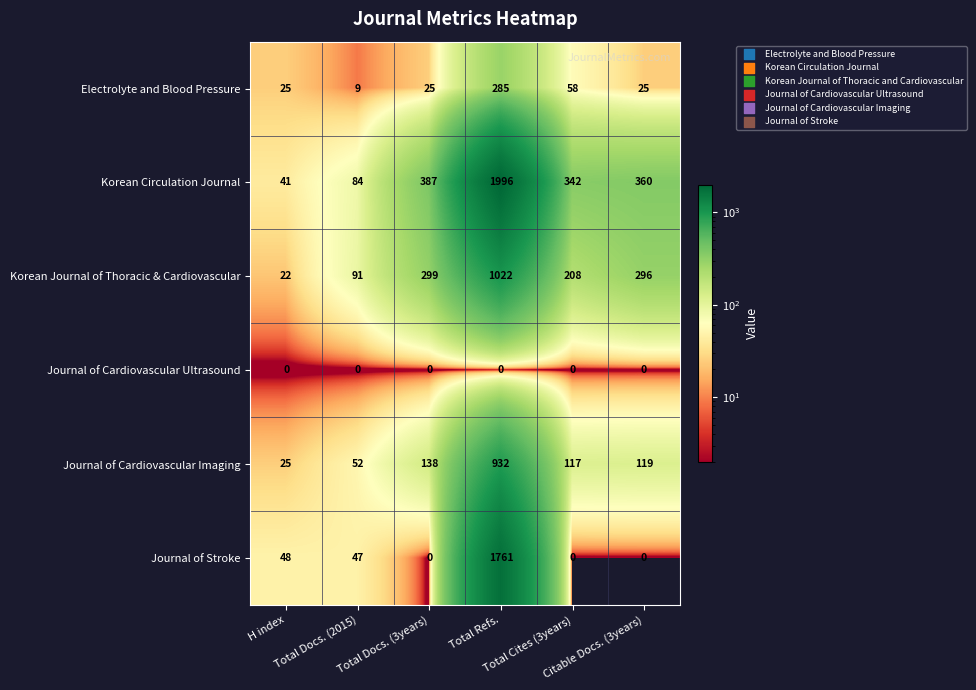

How many data points does each series have?

6